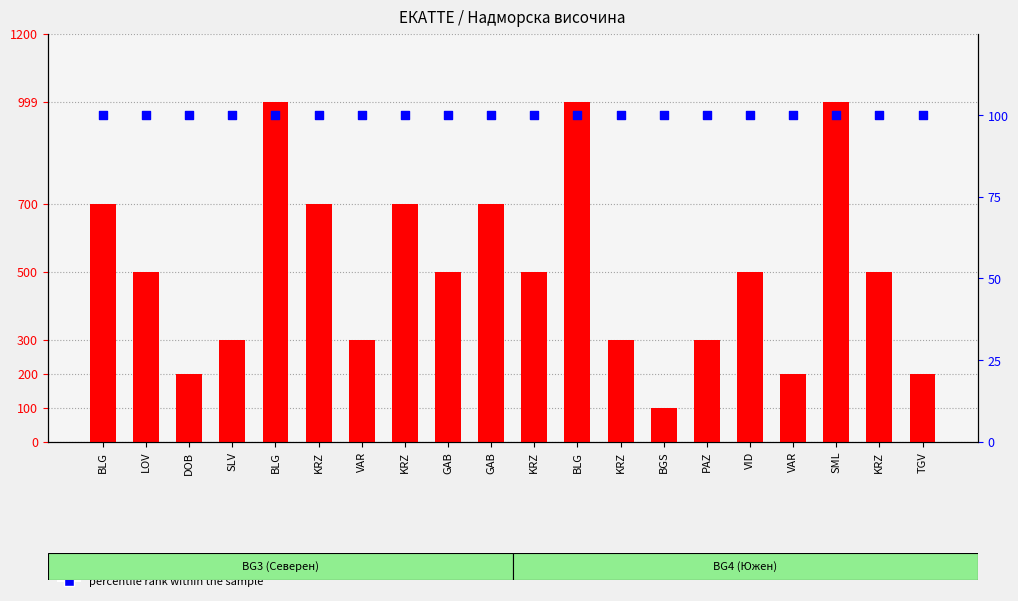

Which series contains the highest Y value?

count